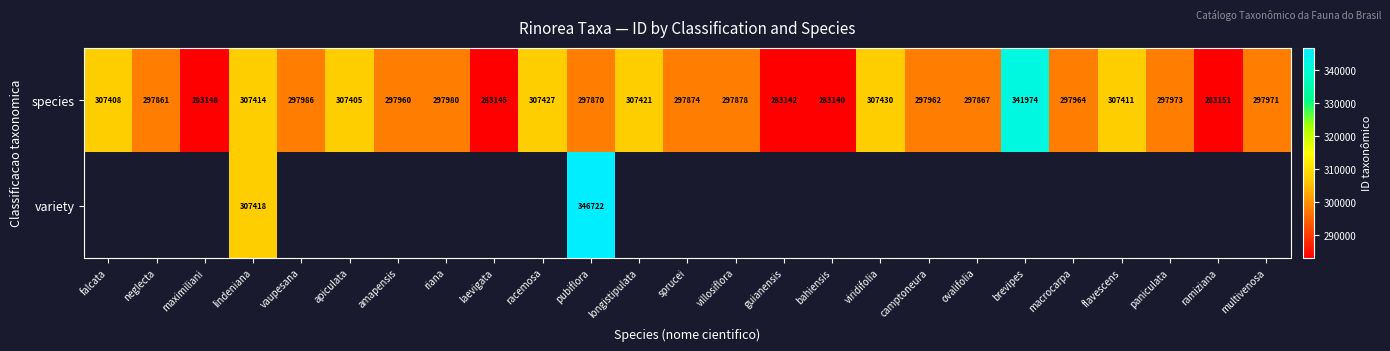

What is the difference between the second highest and minimum values in the species series?

24290